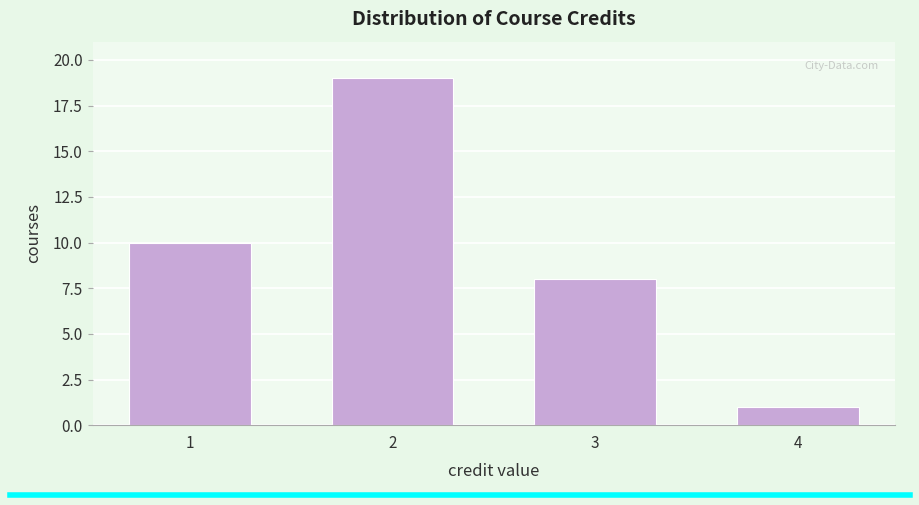

Reading left to right, extract all data points from this chart.

10	19	8	1